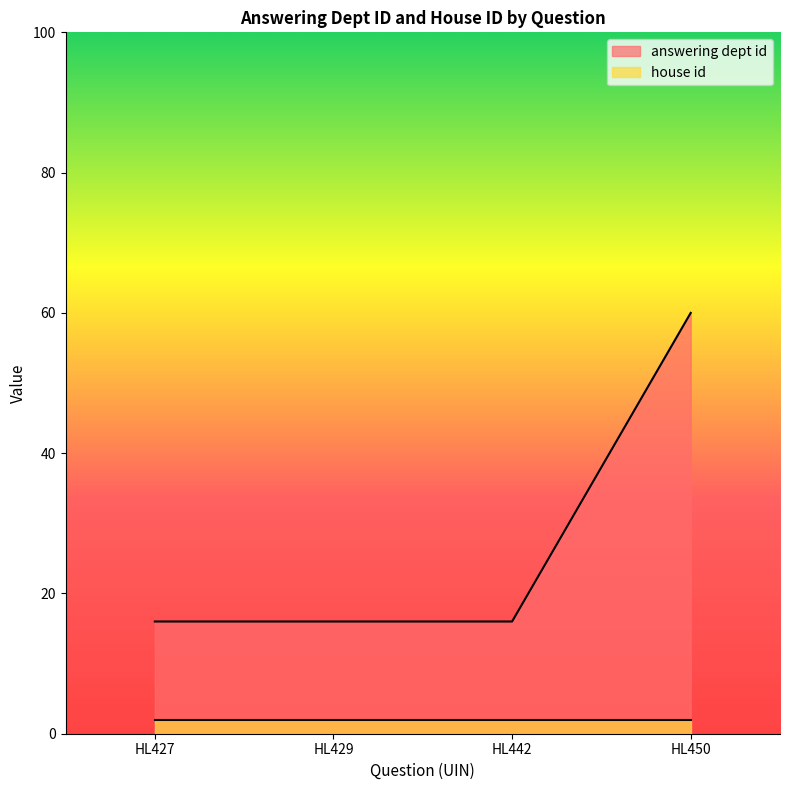

Which has a higher value, HL442 or HL429?

HL442